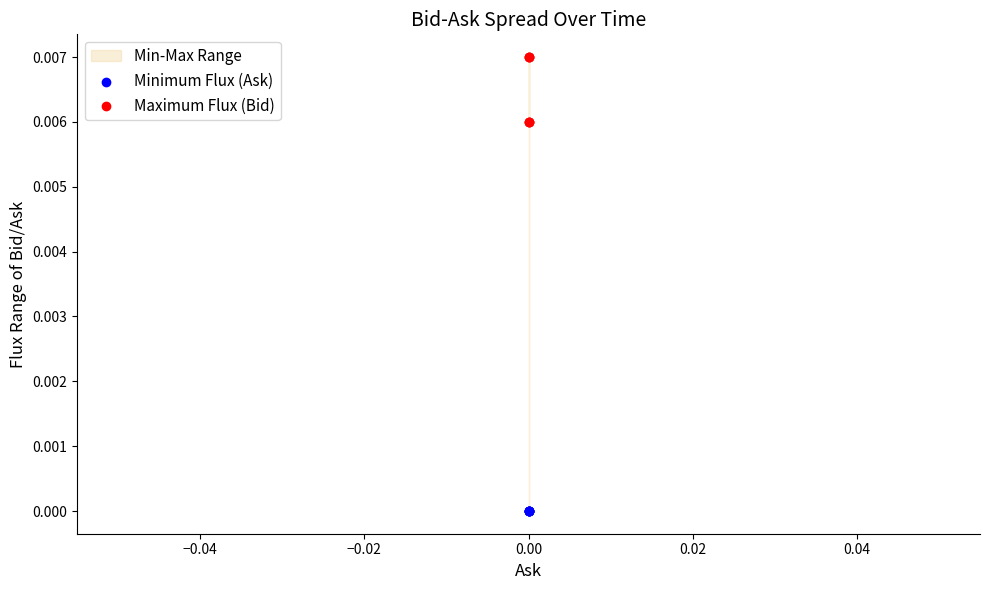

Which series contains the lowest Y value?

Minimum Flux (Ask)